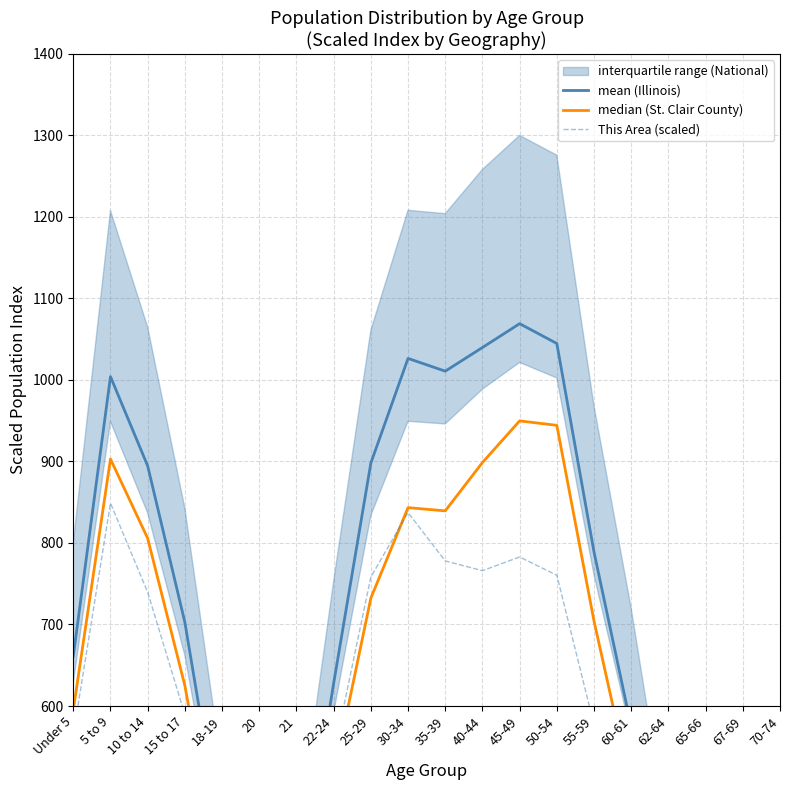

What is the value of the median (St. Clair County) point at the 13th from the left?

949.8